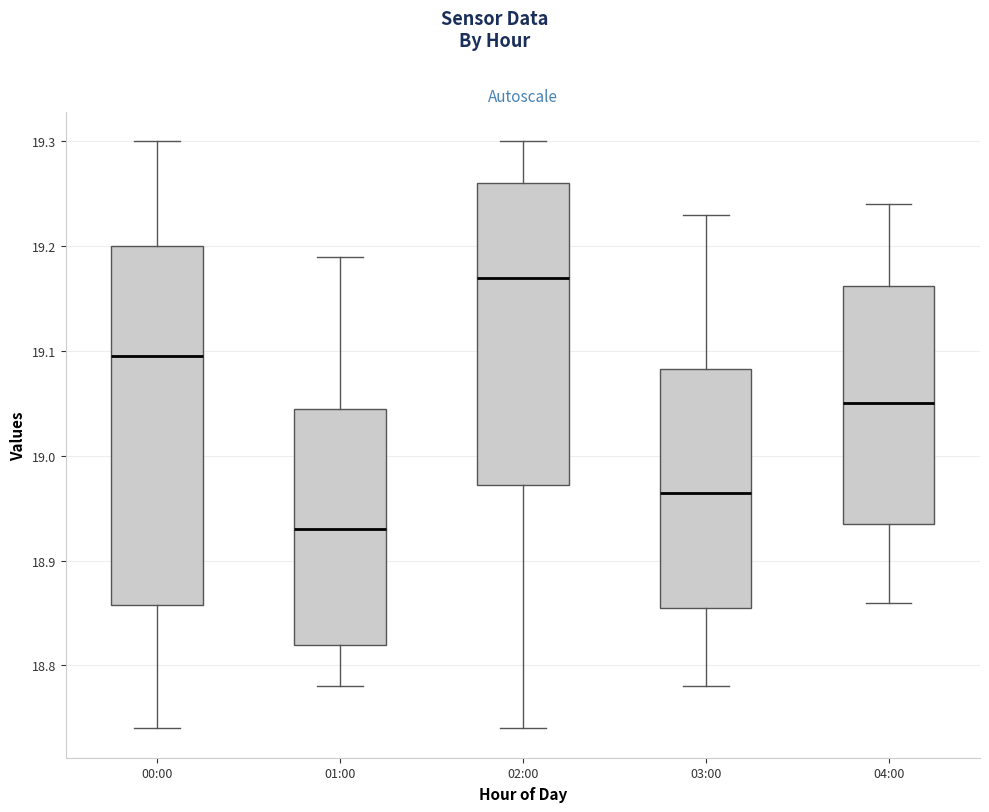

Comparing the boxes themselves (not the whiskers), which one is the tallest?

00:00